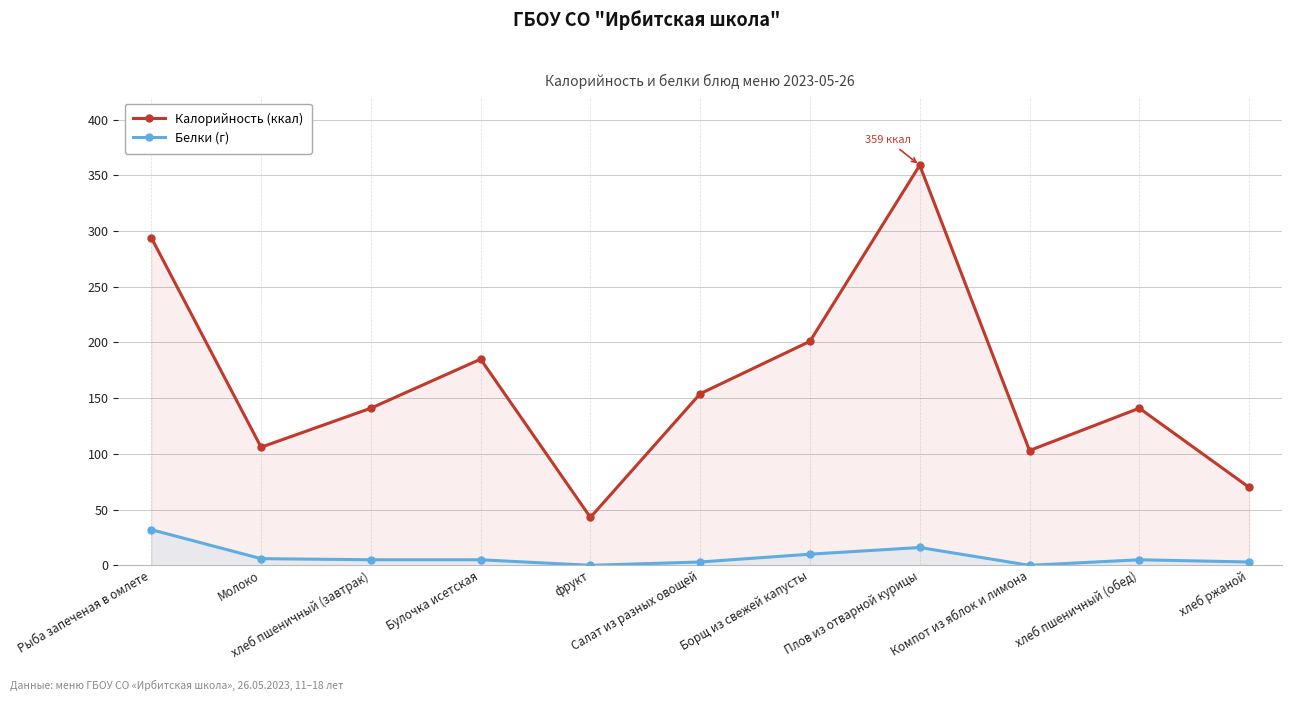

What is the minimum value for Калорийность (ккал)?

43